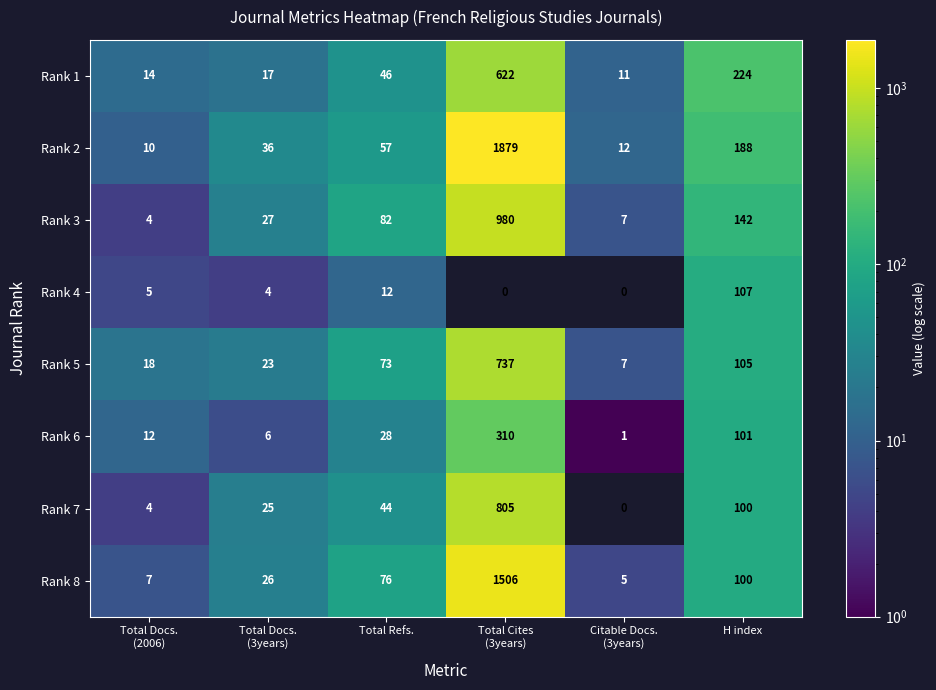

What is the difference between the second highest and second lowest values in the Rank 6 series?

95